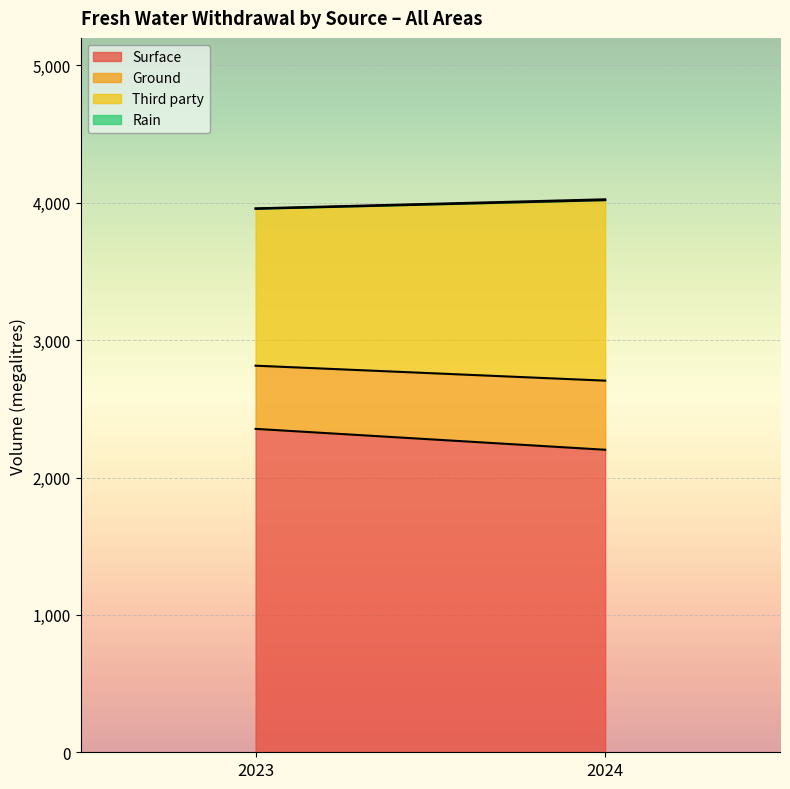

What is the total value across all series at 2023?

3959